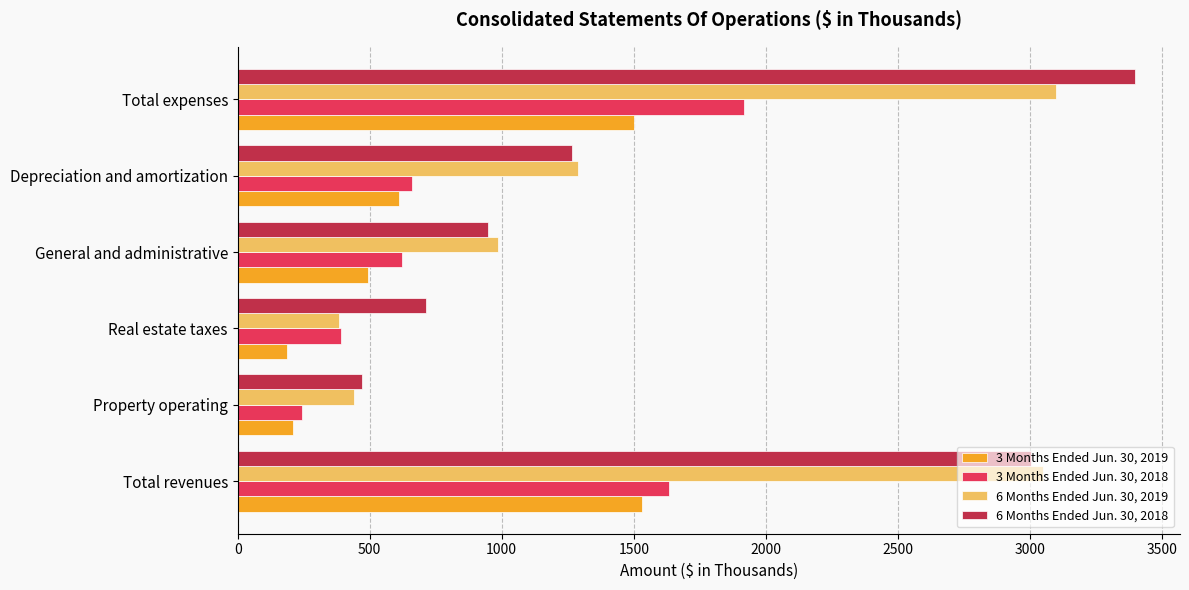

At which category is the sum across all series the highest?

Total expenses